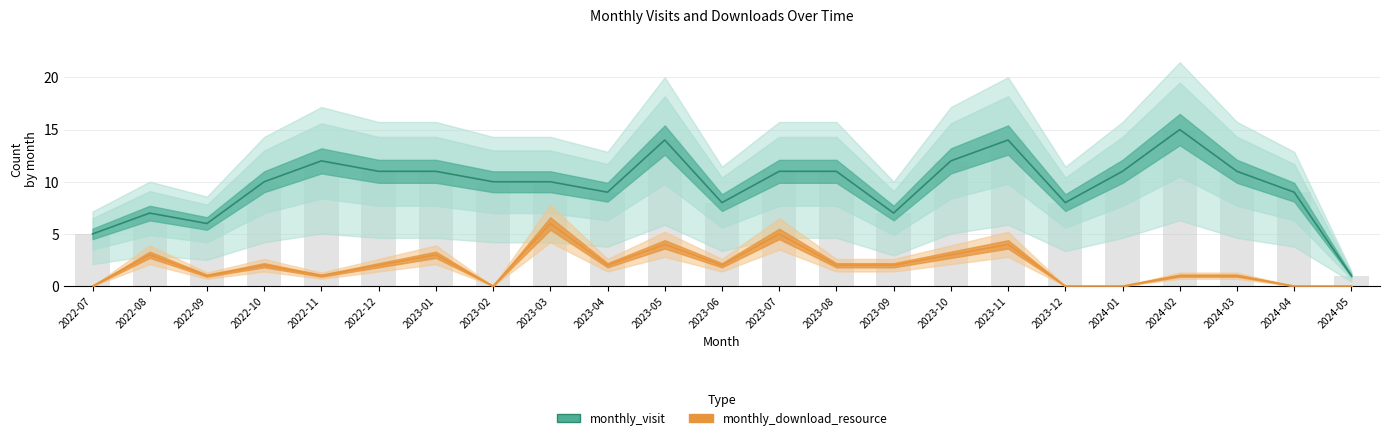

What is the greatest value displayed?

15